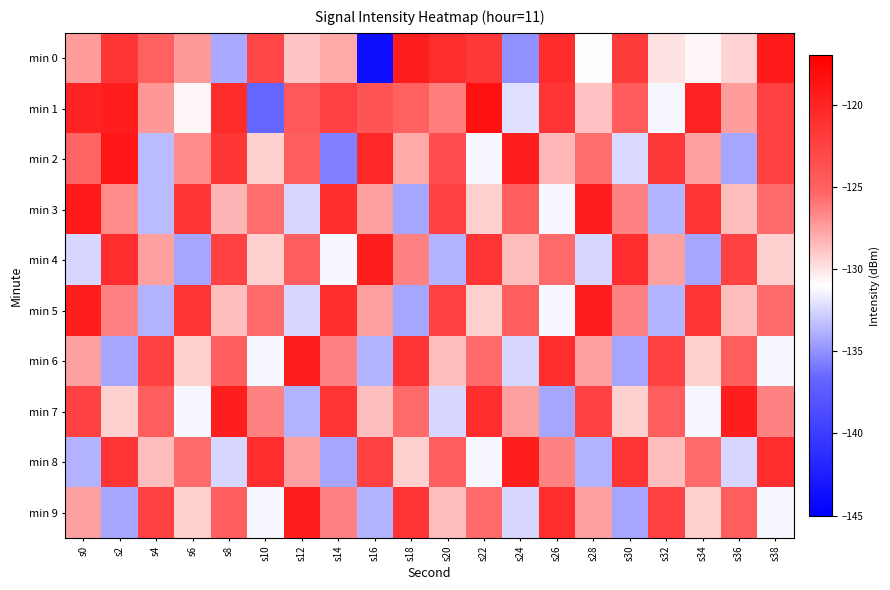

Rank the series at s10 from lowest to highest value.

min 1, min 6, min 9, min 2, min 4, min 7, min 3, min 5, min 0, min 8